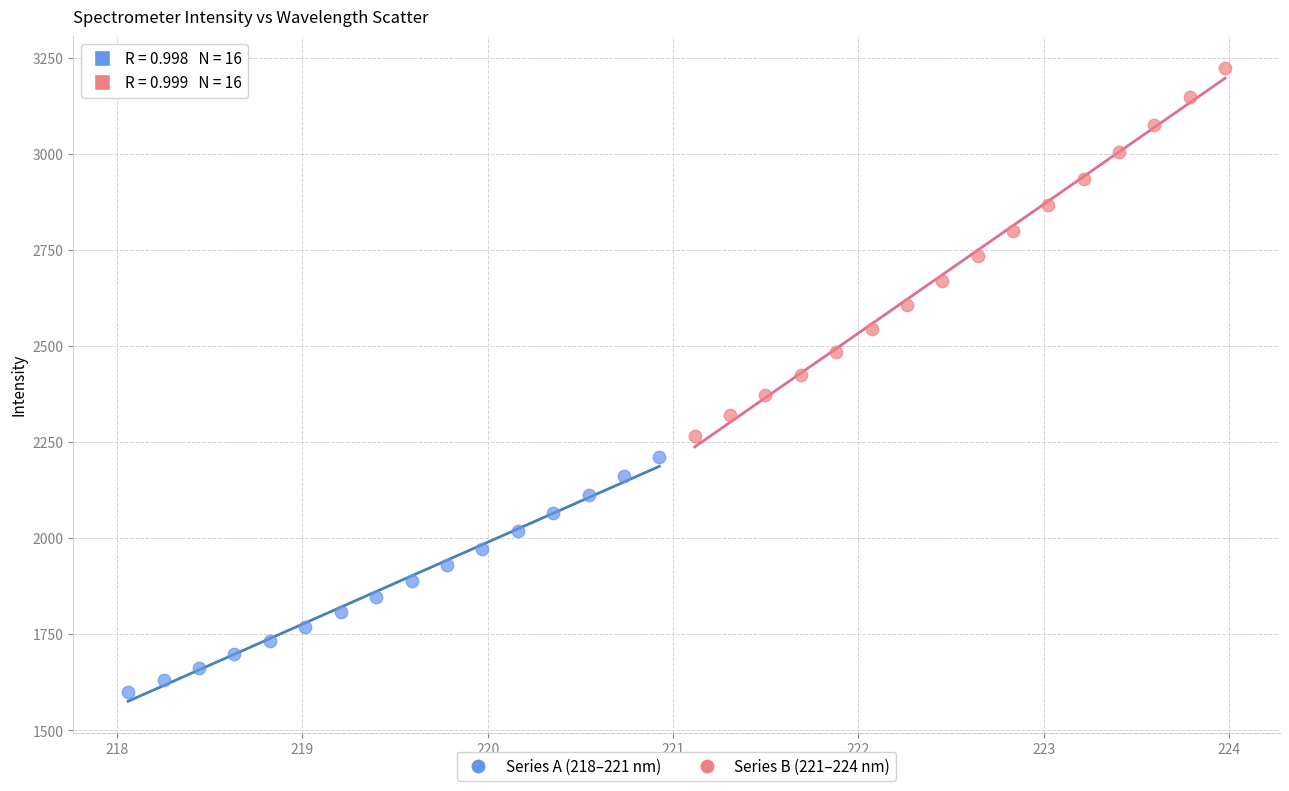

Which series has the widest spread of Y values?

Series B (221–224 nm)